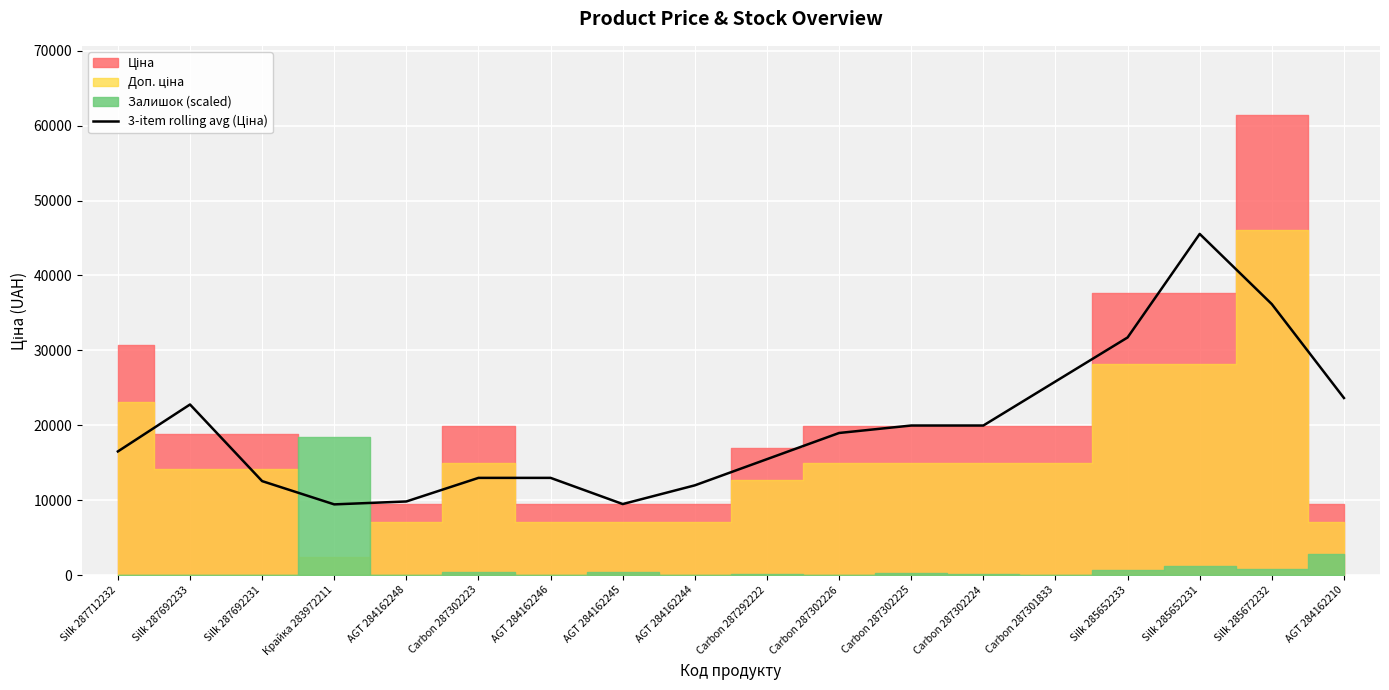

What is the sum of all values?

355762.8